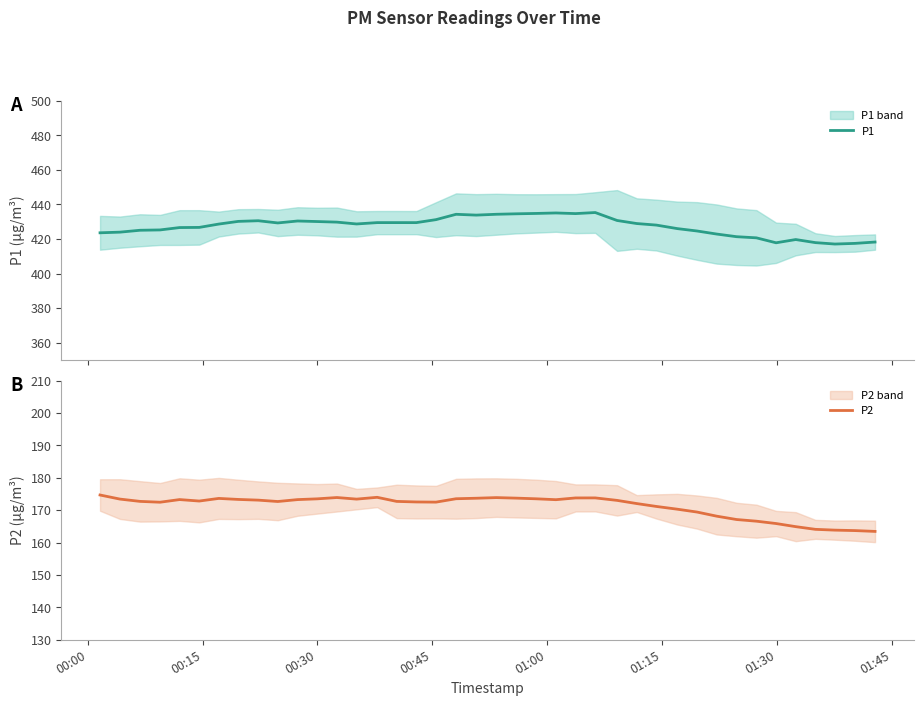

What is the maximum value for P1?

435.3